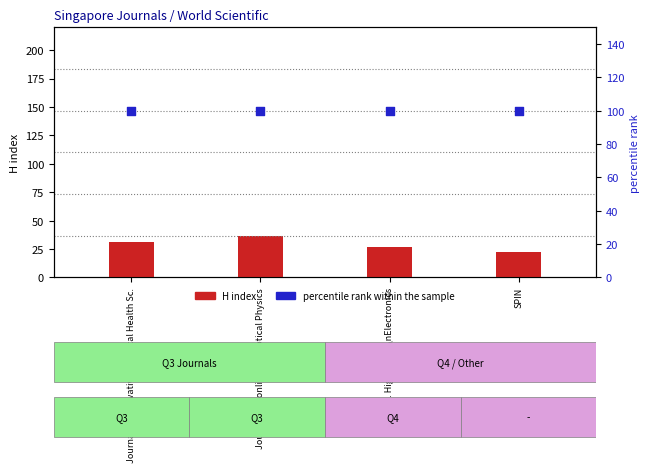

Which series has the largest Y range (max minus min)?

H index